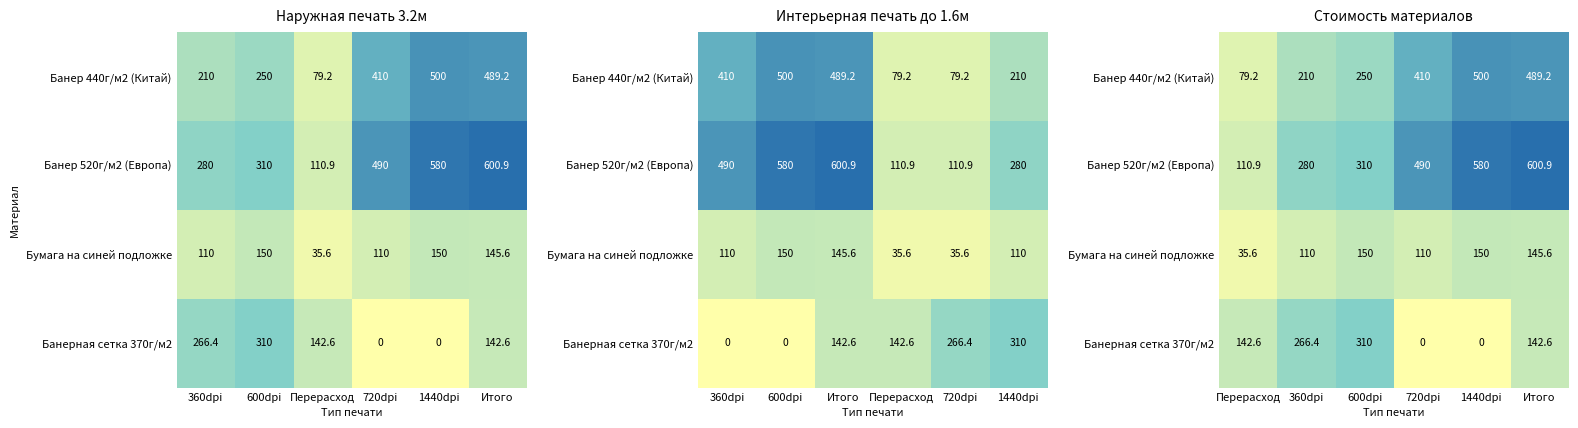

What is the approximate value of Банер 520г/м2 (Европа) at Итого?

600.9